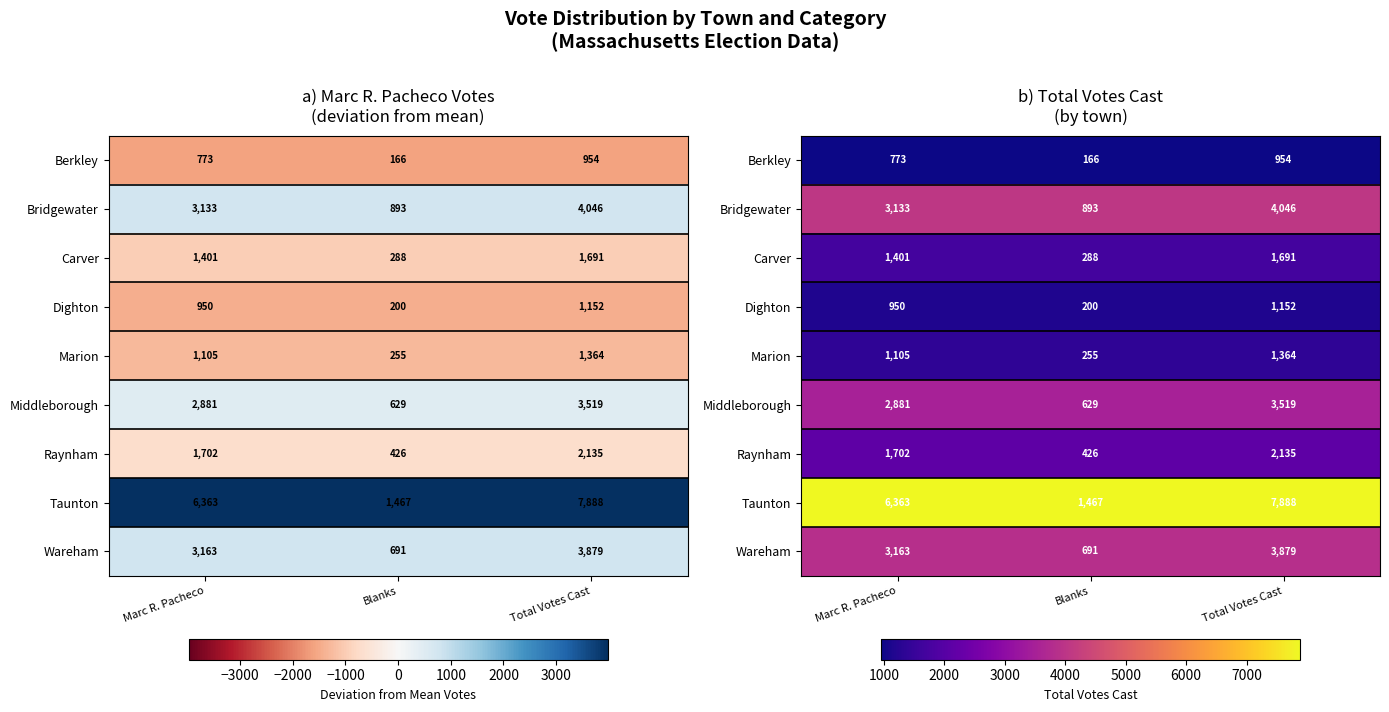

At which category is the sum across all series the highest?

Marc R. Pacheco